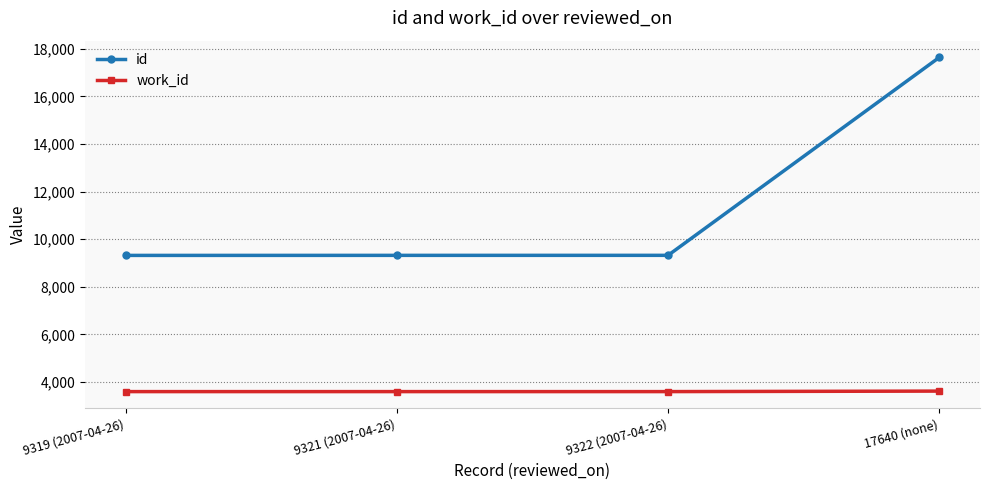

The value of work_id at 9322 (2007-04-26) is 1881. True or false?

False